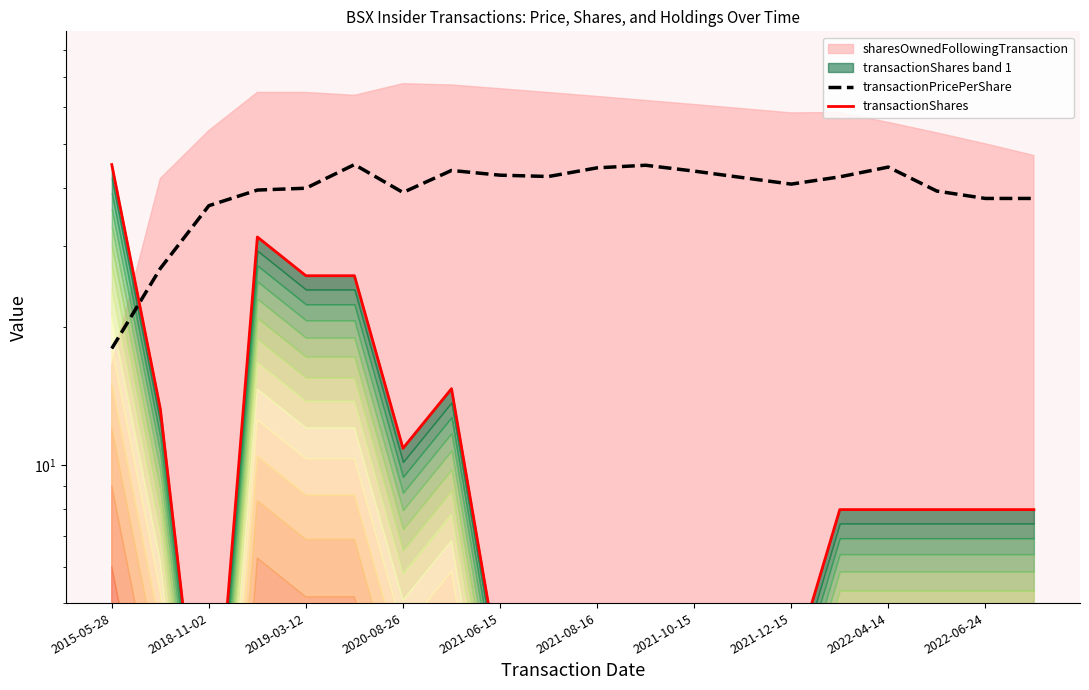

Which series ends up on top after the final intersection of transactionShares and transactionPricePerShare?

transactionPricePerShare